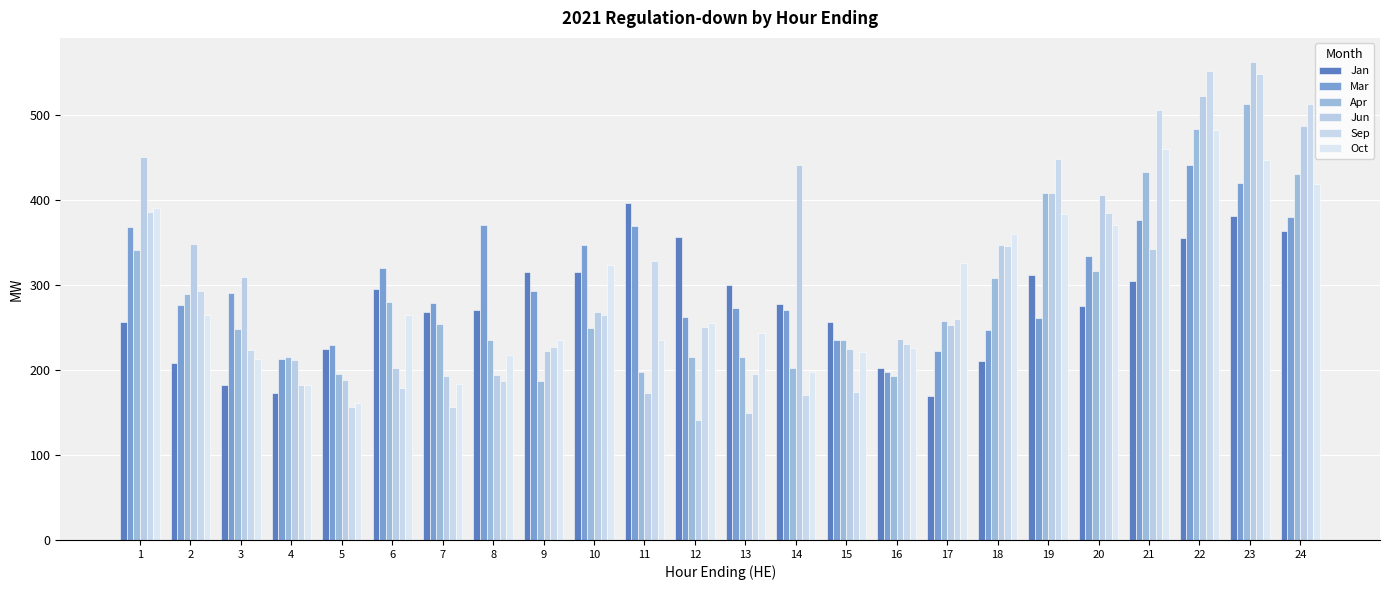

Is the value of Jun at 14 greater than the value of Apr at 12?

Yes